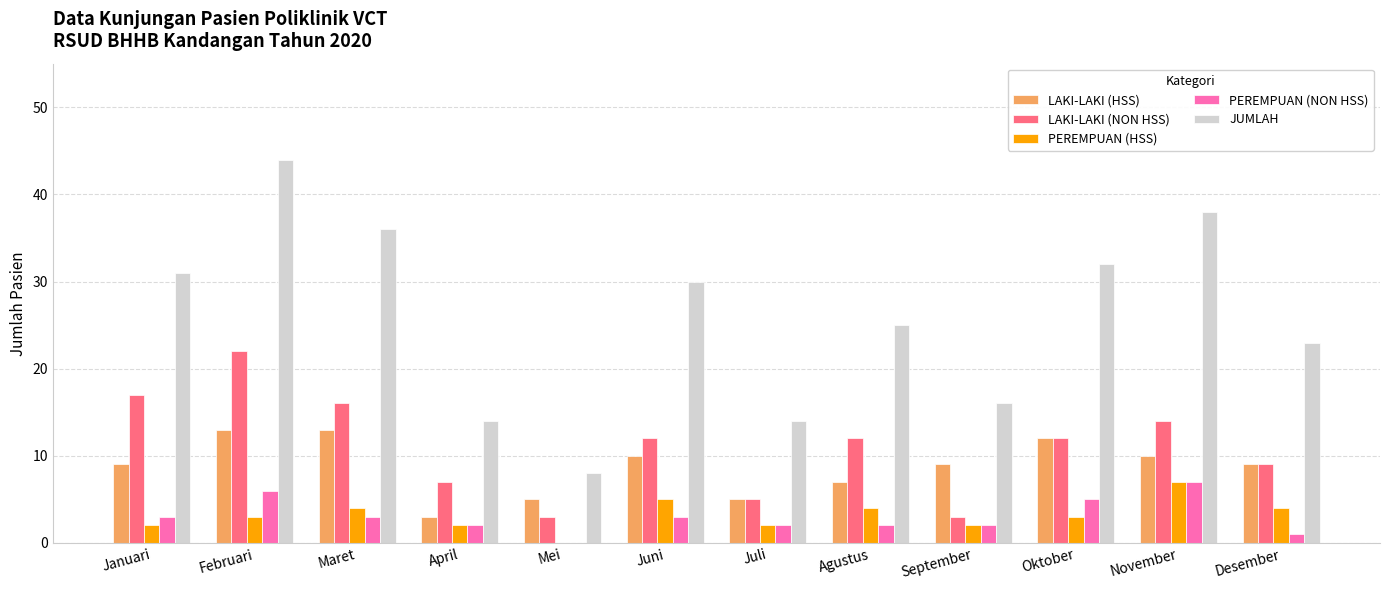

Is the value of PEREMPUAN (NON HSS) at Desember greater than the value of PEREMPUAN (HSS) at Agustus?

No